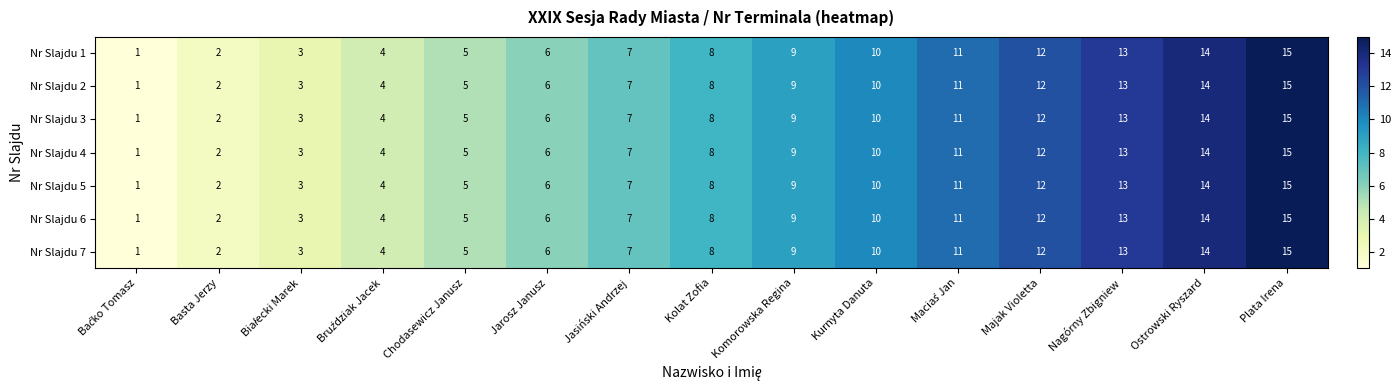

The Nr Slajdu 3 series shows 8 at Kolat Zofia. True or false?

True